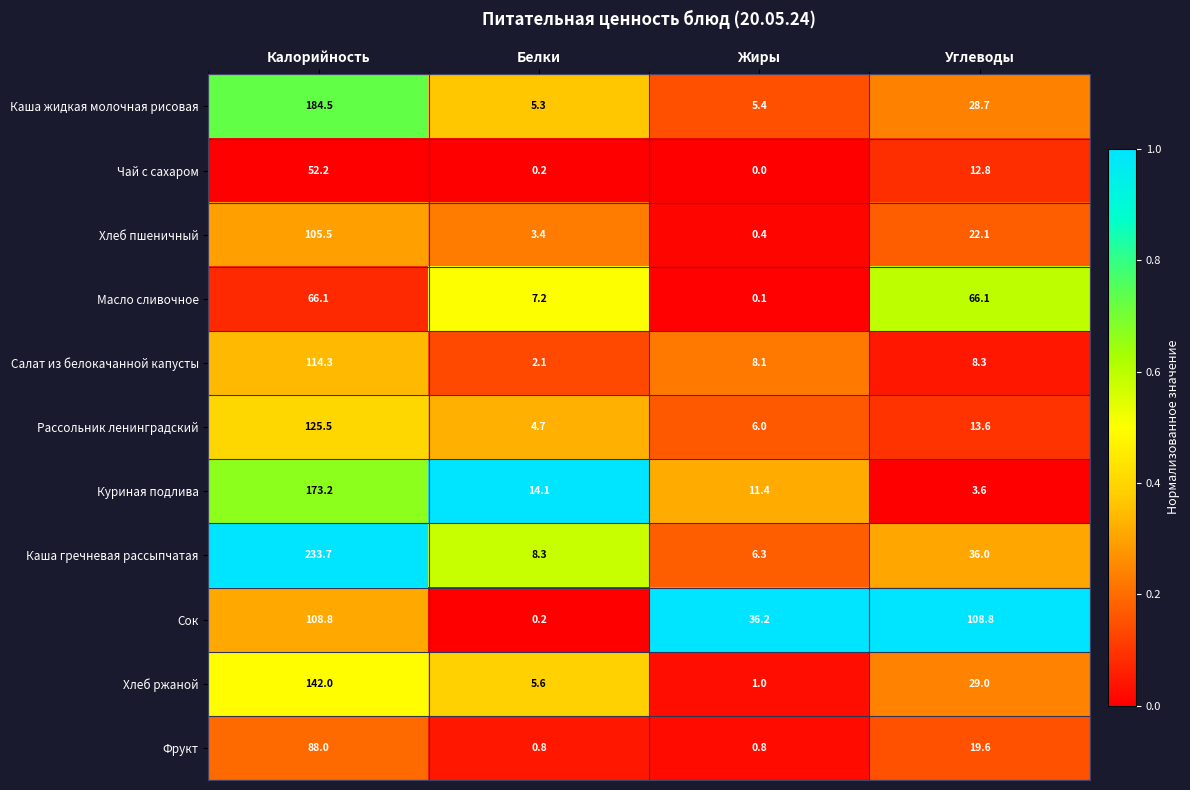

What is the total value across all series at Белки?

51.9